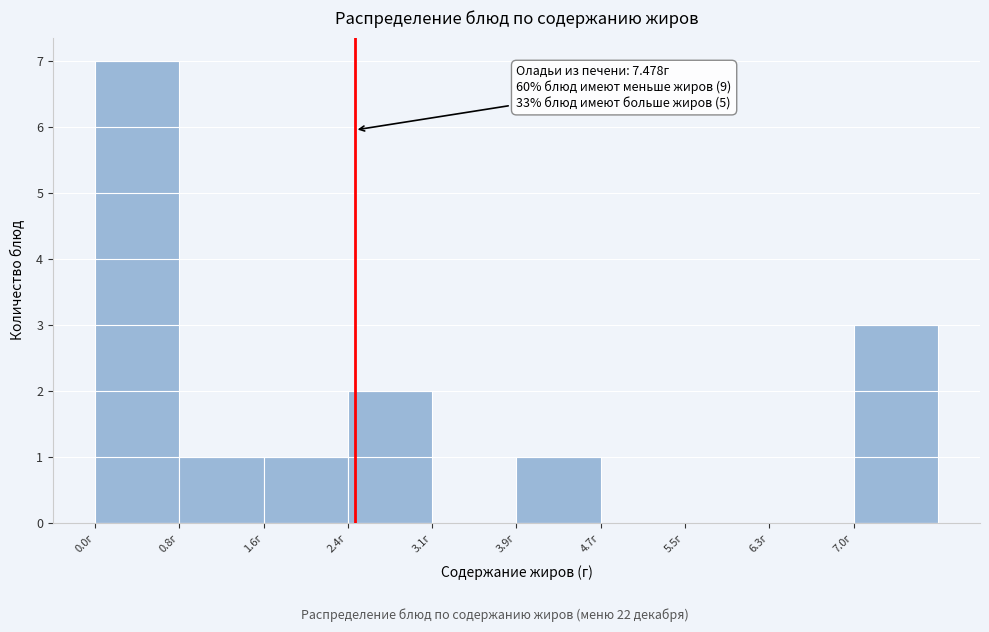

Over which range of the x-axis is the bar tallest?

0.0 to 0.8